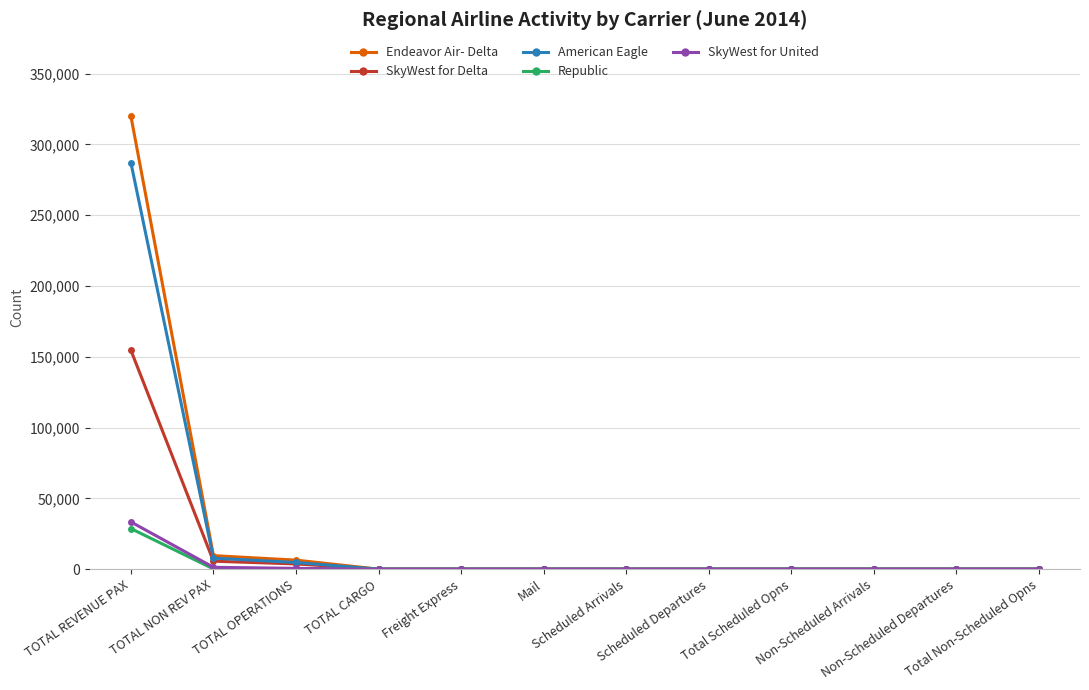

The SkyWest for United series shows 17868 at Non-Scheduled Departures. True or false?

False